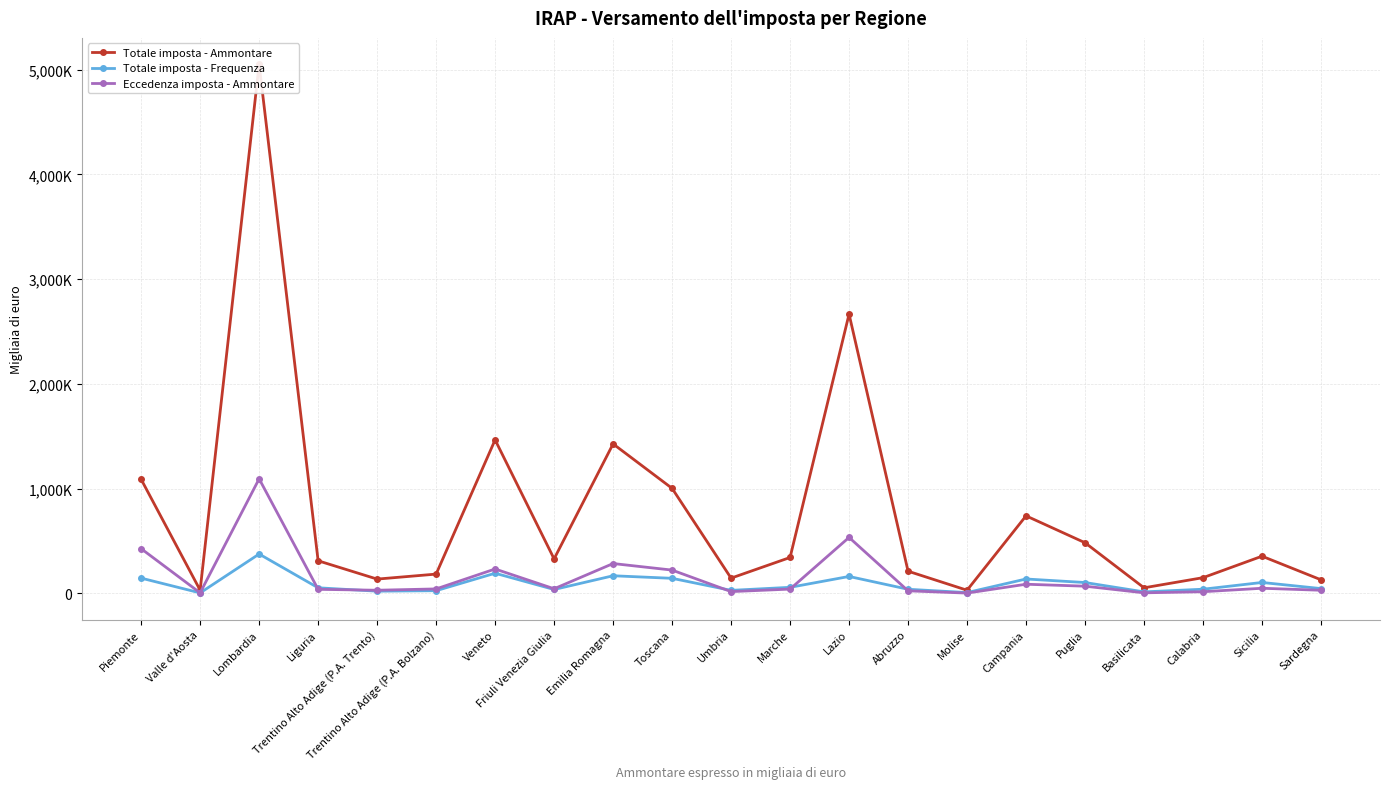

How many values in the Totale imposta - Frequenza series are below 53652?

10